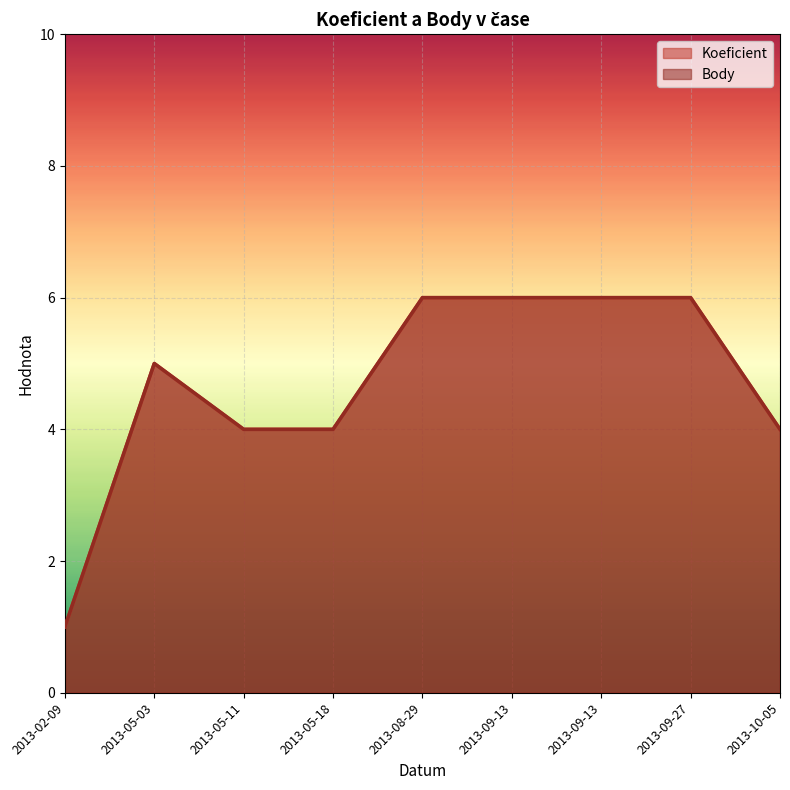

Which category has the lowest value across all series?

2013-02-09